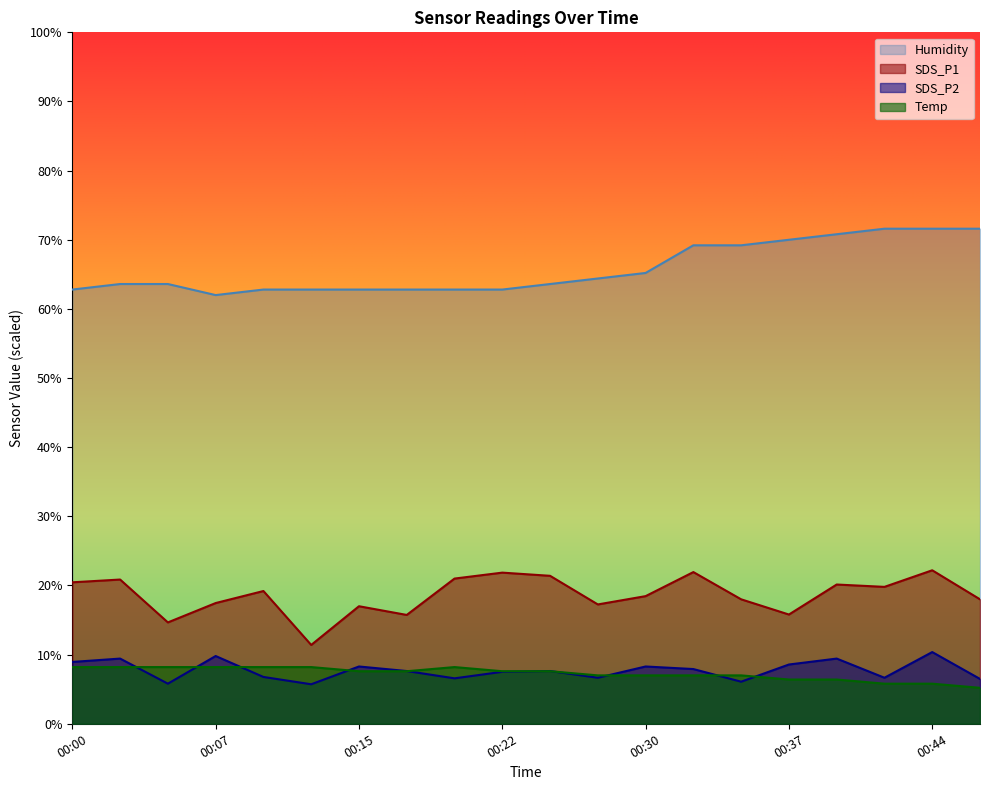

Reading left to right, what are all the values shown in this chart?

SDS_P1: 00:00=20.5	00:02=20.9	00:05=14.7	00:07=17.5	00:10=19.2	00:12=11.4	00:15=17.0	00:17=15.7	00:20=21.0	00:22=21.9	00:25=21.4	00:27=17.3	00:30=18.5	00:32=21.9	00:34=18.0	00:37=15.8	00:39=20.1	00:42=19.8	00:44=22.2	00:47=18.0
SDS_P2: 00:00=8.9	00:02=9.4	00:05=5.8	00:07=9.8	00:10=6.8	00:12=5.7	00:15=8.3	00:17=7.6	00:20=6.6	00:22=7.5	00:25=7.6	00:27=6.7	00:30=8.3	00:32=7.9	00:34=6.1	00:37=8.6	00:39=9.4	00:42=6.7	00:44=10.4	00:47=6.5
Temp: 00:00=8.2	00:02=8.2	00:05=8.2	00:07=8.2	00:10=8.2	00:12=8.2	00:15=7.6	00:17=7.6	00:20=8.2	00:22=7.6	00:25=7.6	00:27=7.0	00:30=7.0	00:32=7.0	00:34=7.0	00:37=6.4	00:39=6.4	00:42=5.8	00:44=5.8	00:47=5.2
Humidity: 00:00=62.8	00:02=63.6	00:05=63.6	00:07=62.0	00:10=62.8	00:12=62.8	00:15=62.8	00:17=62.8	00:20=62.8	00:22=62.8	00:25=63.6	00:27=64.4	00:30=65.2	00:32=69.2	00:34=69.2	00:37=70.0	00:39=70.8	00:42=71.6	00:44=71.6	00:47=71.6